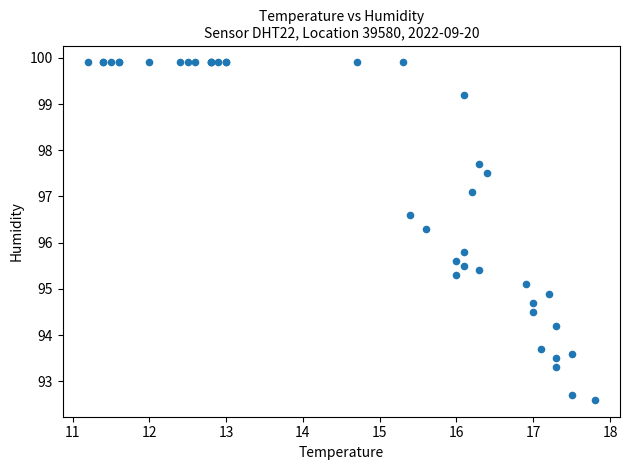

What Y value in the scatter plot is closest to 96?

95.8